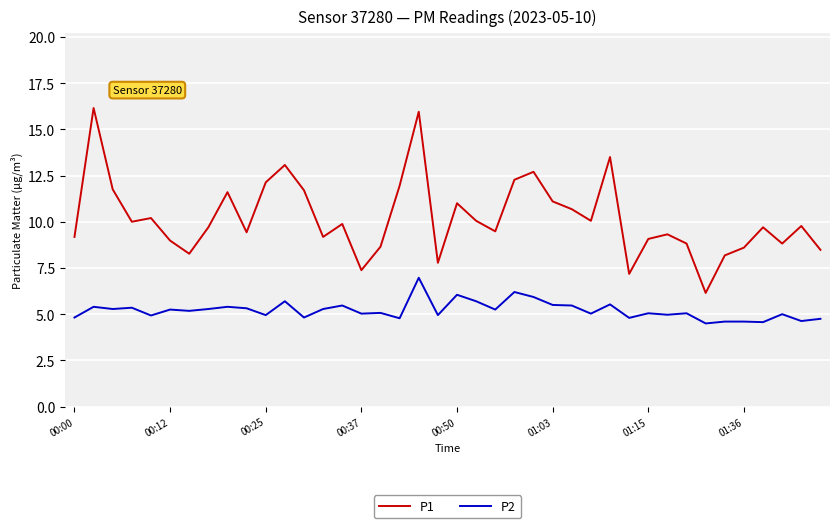

What is the difference between the maximum and minimum values in the P2 series?

2.5